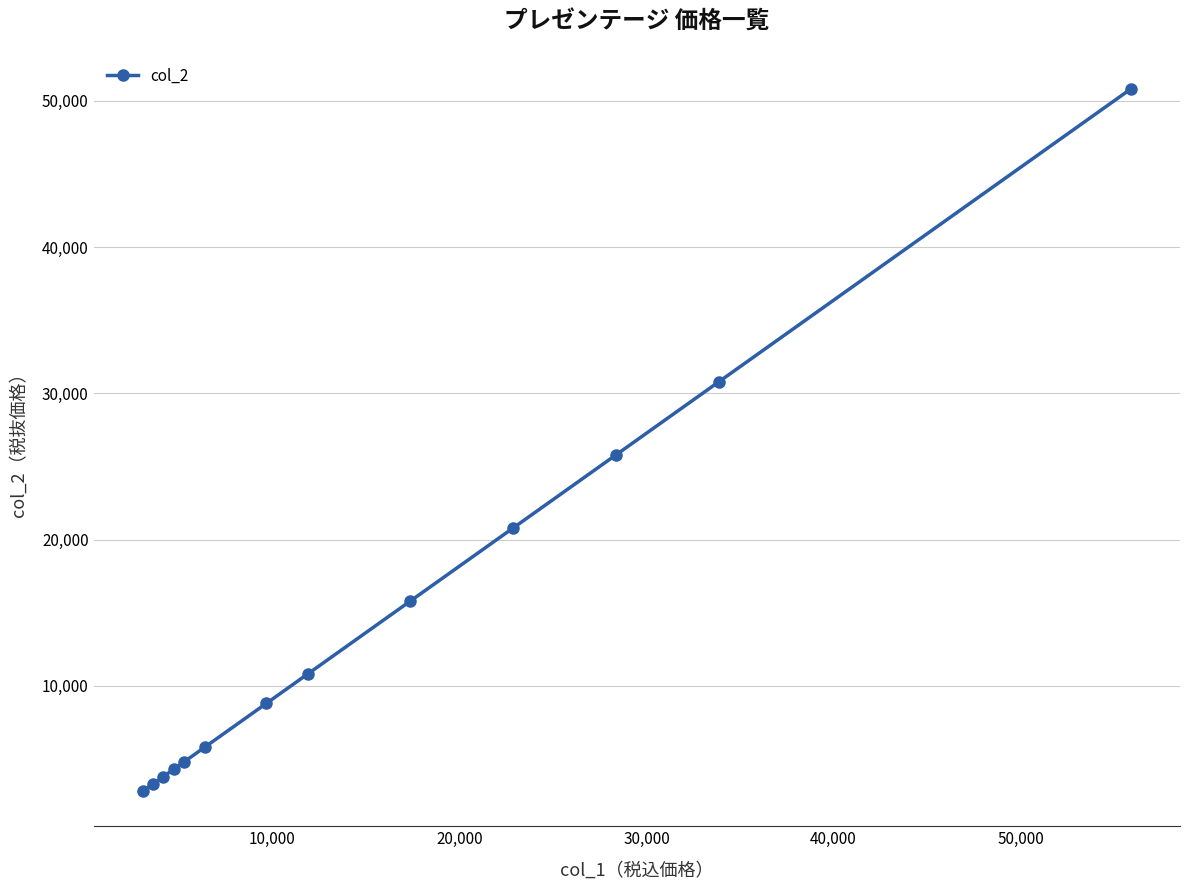

What is the value of the 9th point from the left?

15800